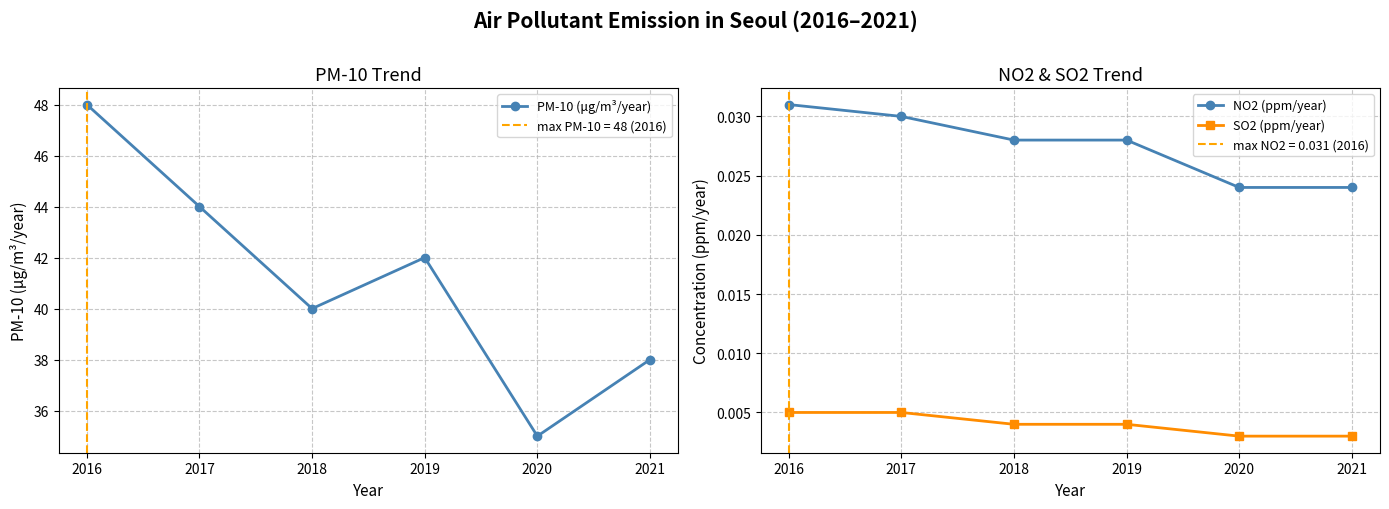

What are all the series names shown in the legend?

PM-10 (μg/m³/year), NO2 (ppm/year), SO2 (ppm/year)